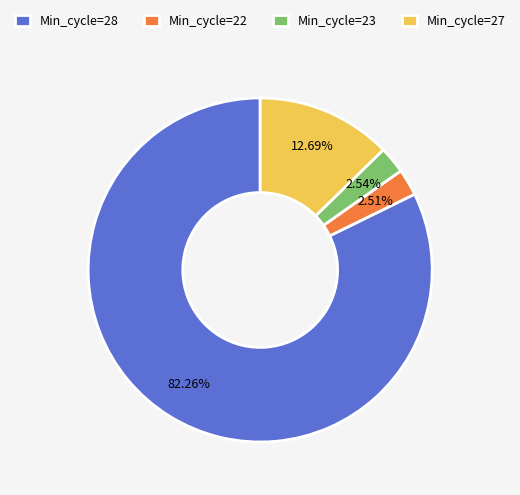

Which has a higher value, Min_cycle=27 or Min_cycle=23?

Min_cycle=27